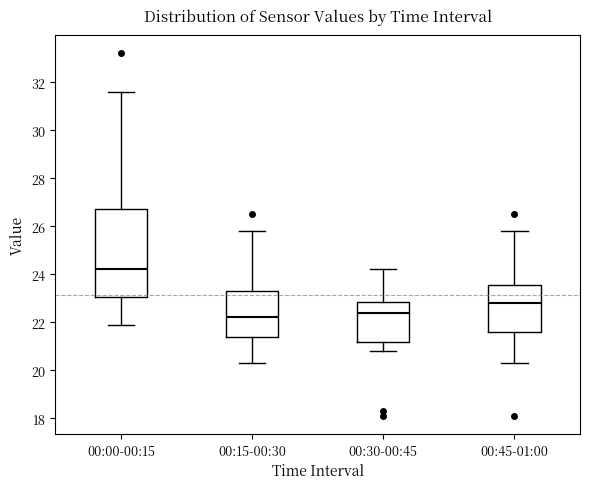

Where does the upper whisker of the box for 00:15-00:30 end on the y-axis? The values are not printed on the chart, so give them approximately, as read against the axis.

25.8